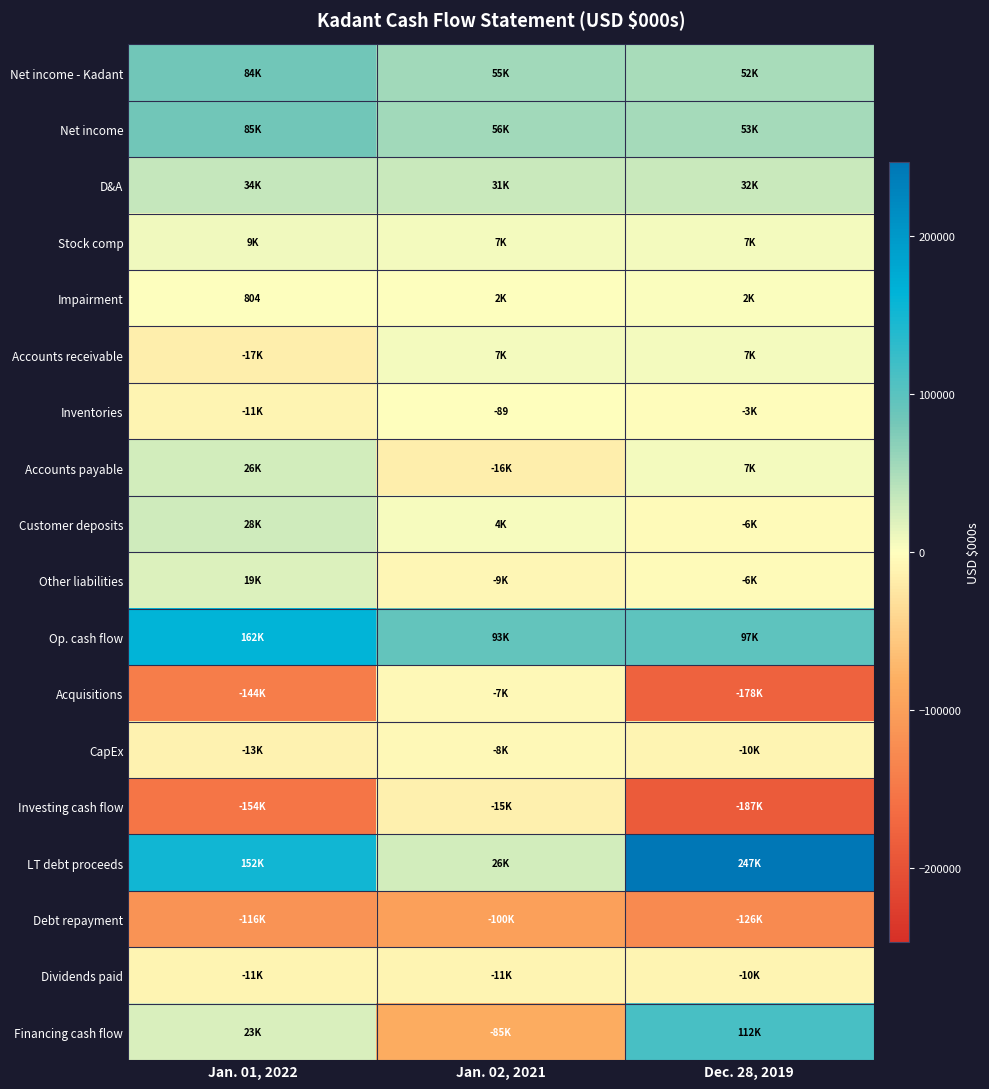

What is the maximum value shown in the chart?

247196